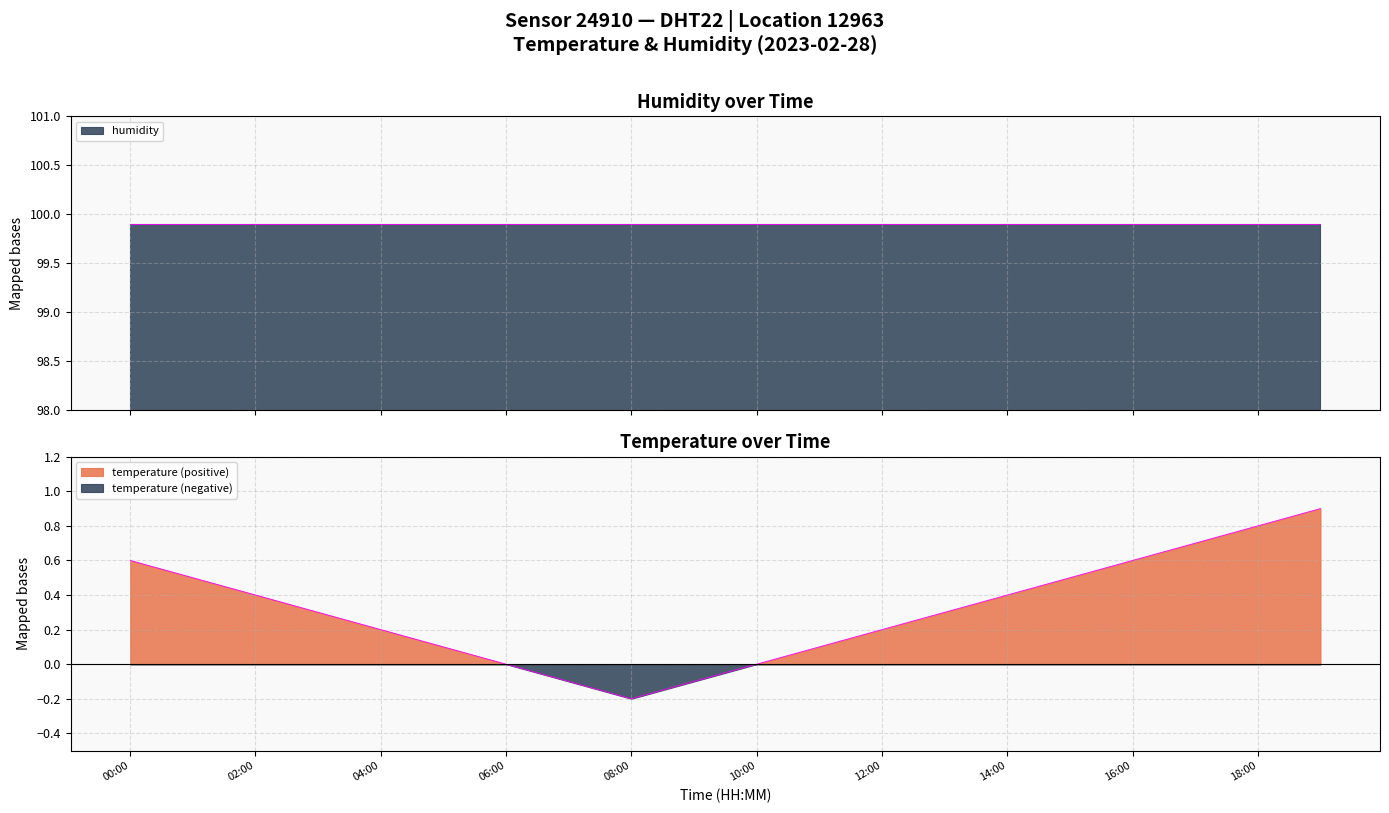

What is the sum of all values?

6.2